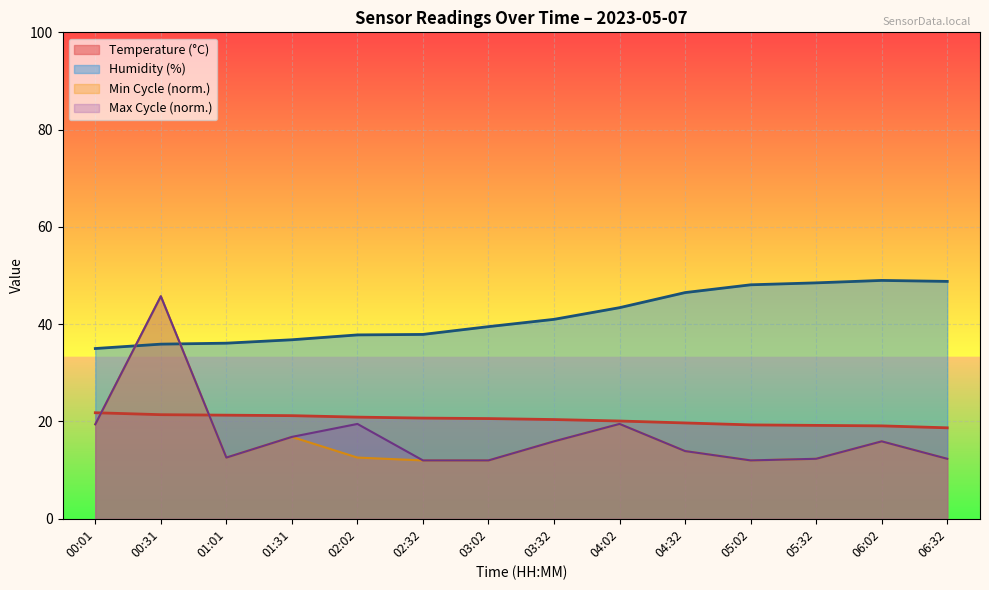

The value of Temperature (°C) at 02:02 is 13.2. True or false?

False